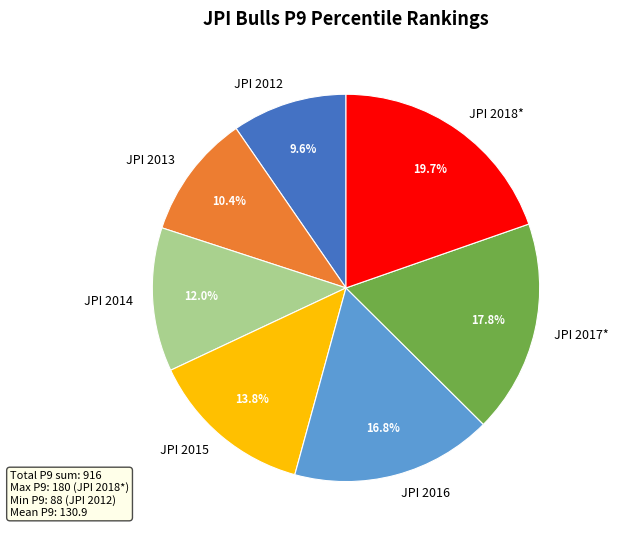

What is the total percentage of JPI 2016 and JPI 2015?

30.6%